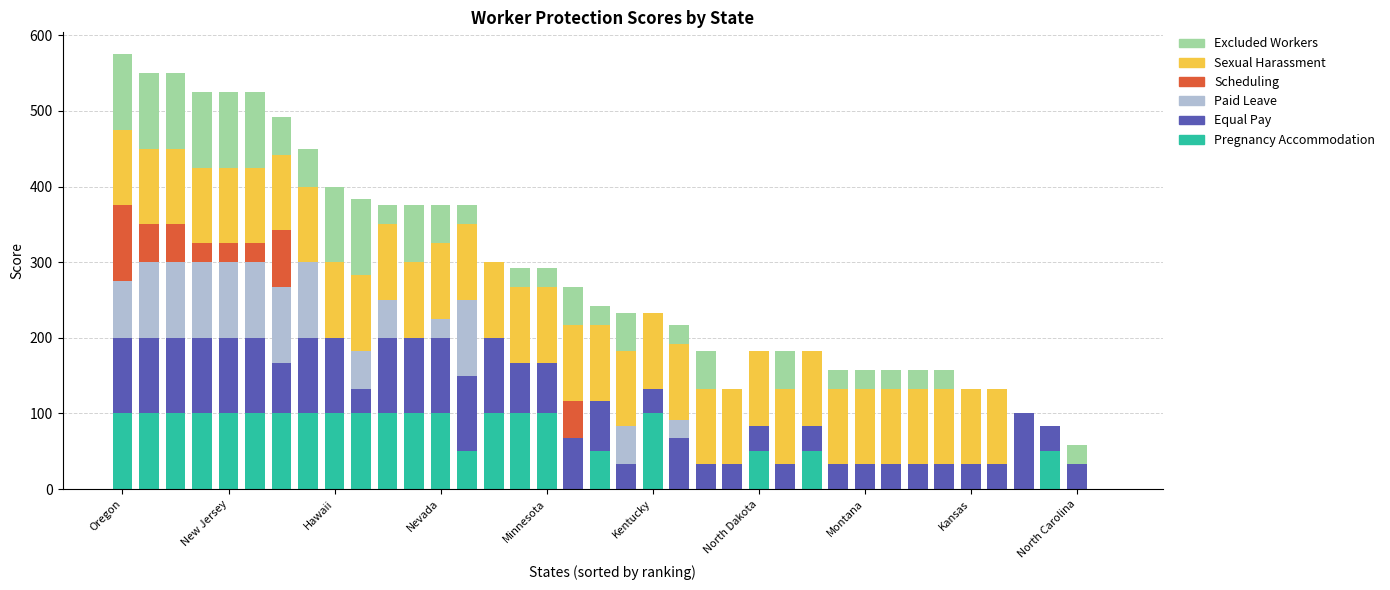

What is the maximum value for Pregnancy Accommodation?

100